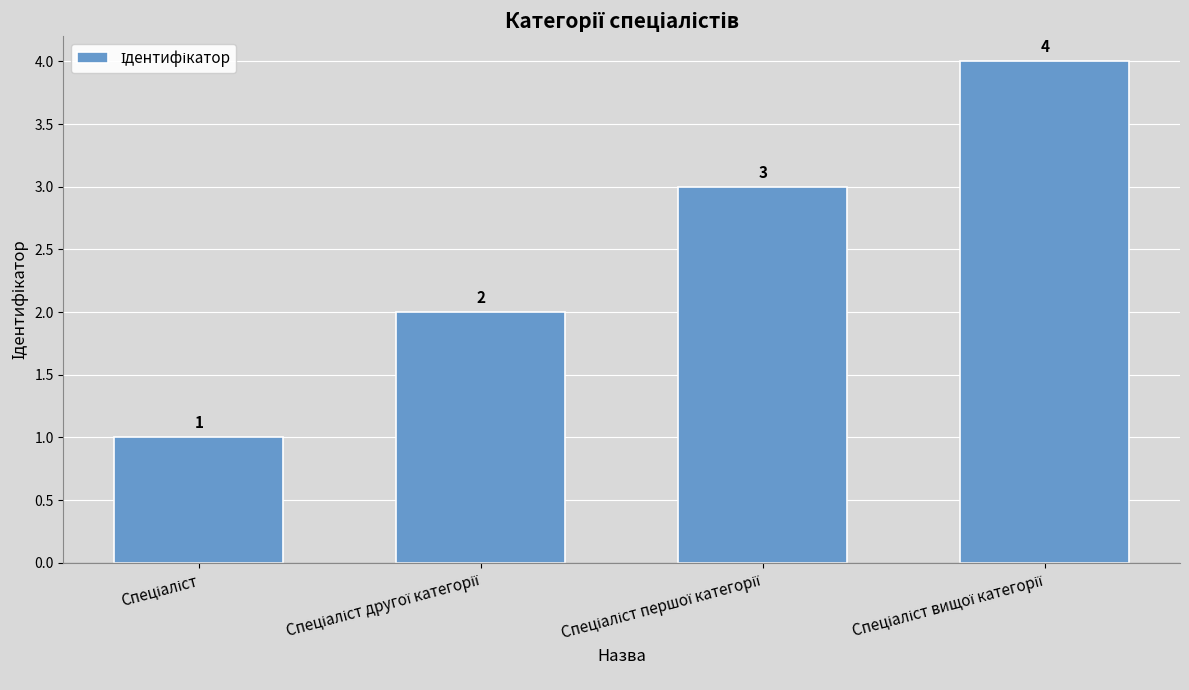

What is the difference between the maximum and minimum values?

3